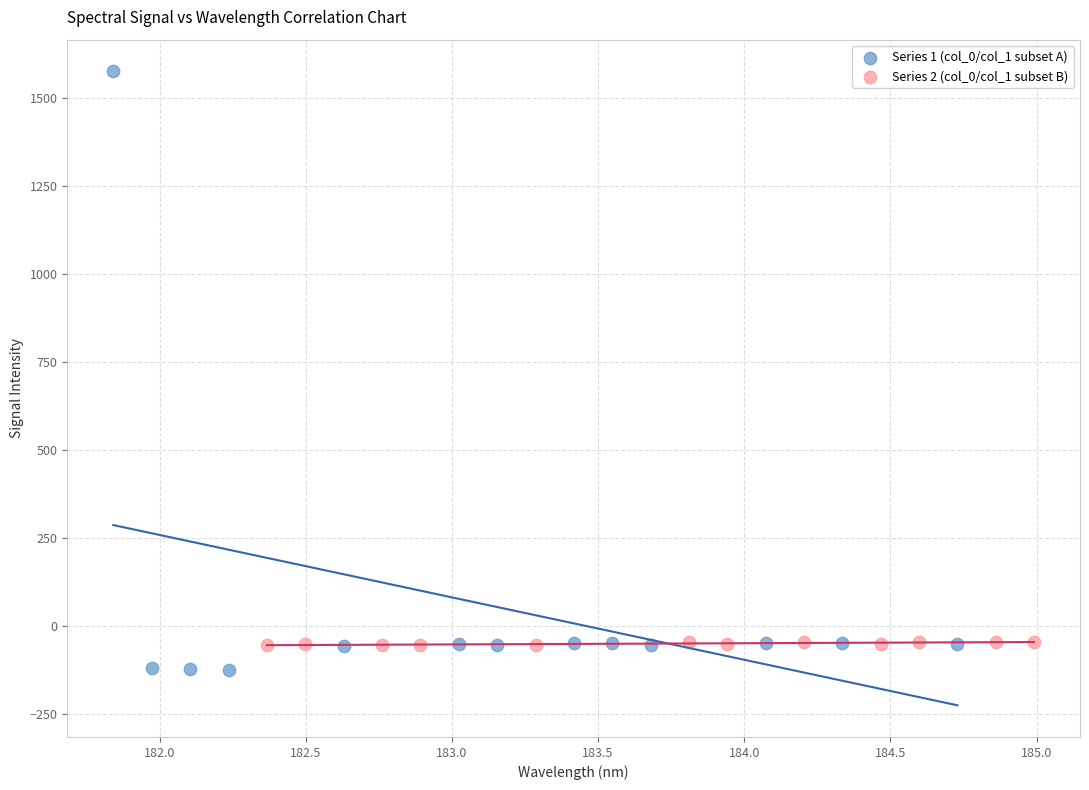

Which series reaches the maximum Y coordinate?

Series 1 (col_0/col_1 subset A)